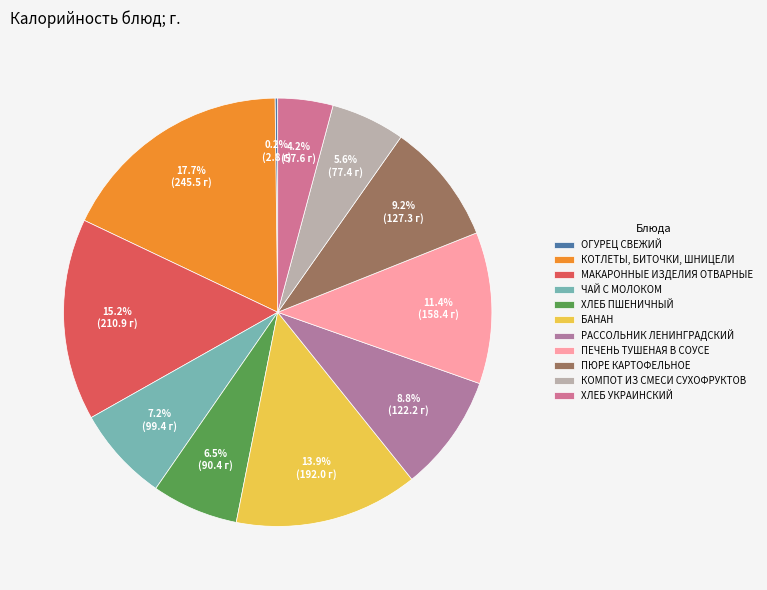

What is the largest slice in the pie chart?

КОТЛЕТЫ, БИТОЧКИ, ШНИЦЕЛИ